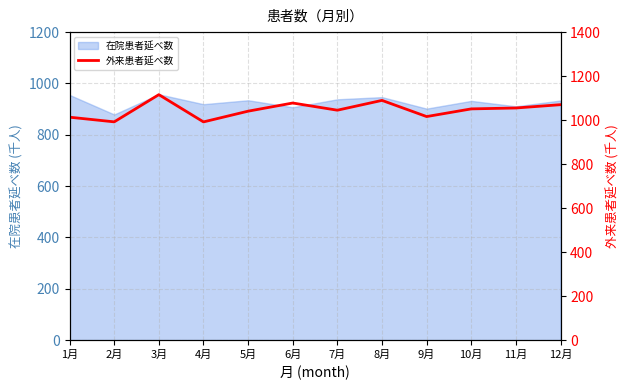

The value of 在院患者延べ数 at 4月 is 919.1. True or false?

True